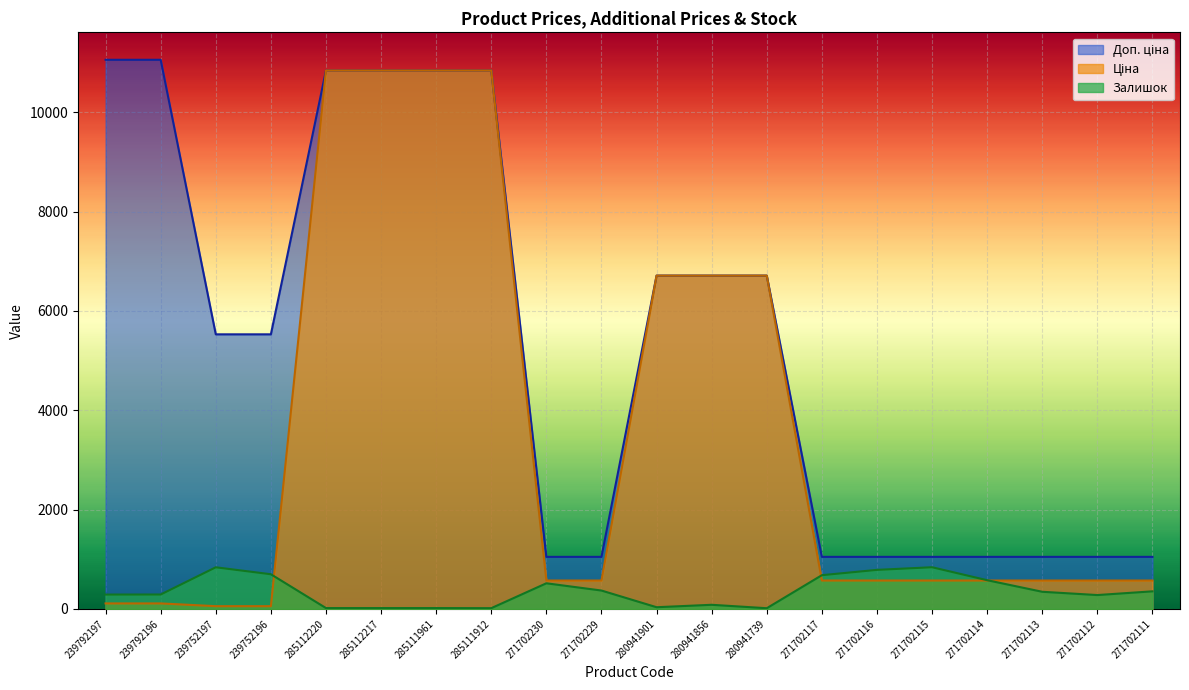

What is the lowest value of the Доп. ціна series?

1048.0